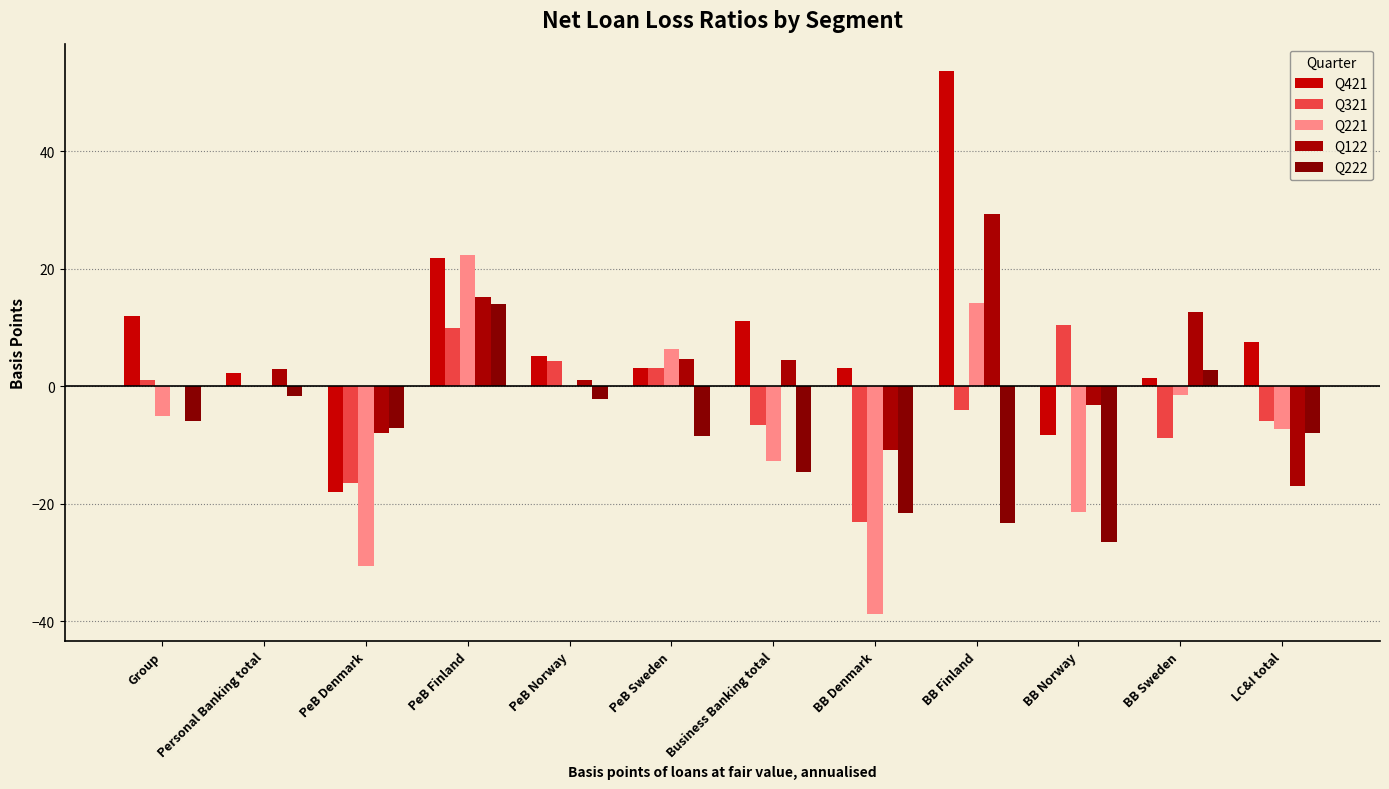

What is the label of the 11th bar from the right?

Personal Banking total